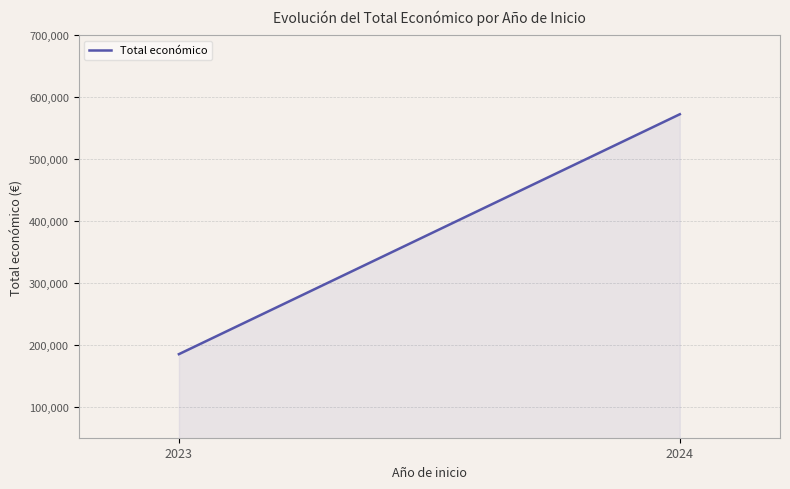

What is the maximum value shown in the chart?

572649.7